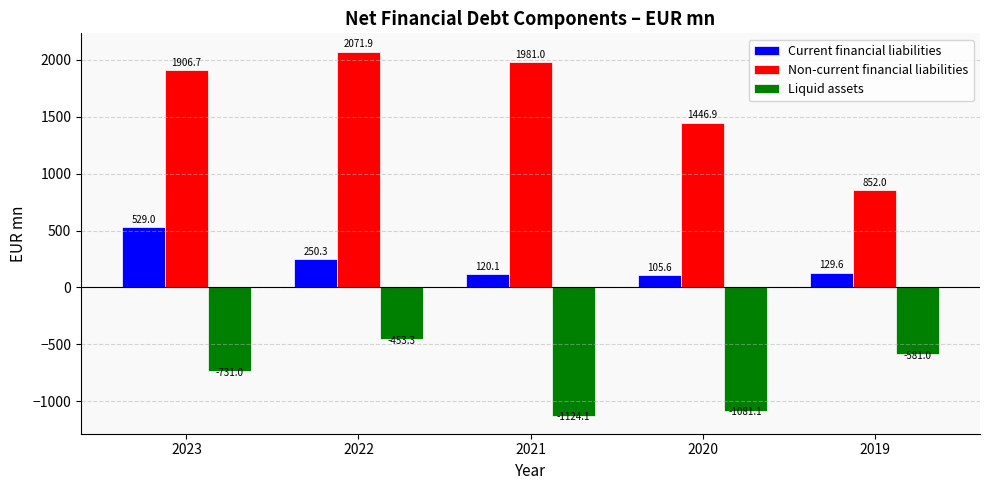

How many bars are there in each group?

3